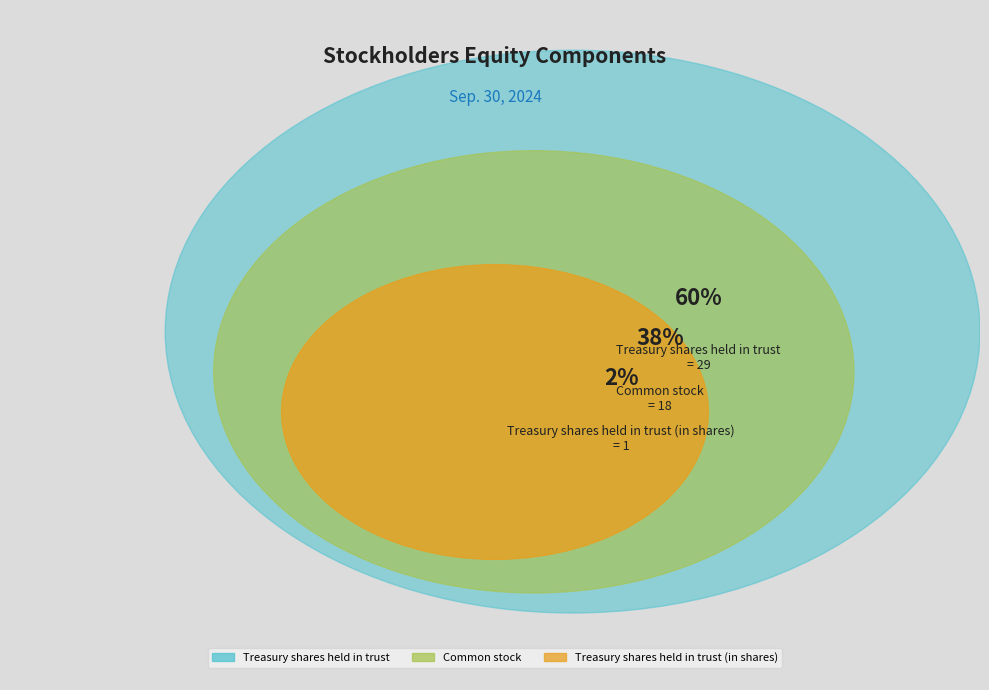

To the nearest percent, what percentage of the pie is Treasury shares held in trust?

60%